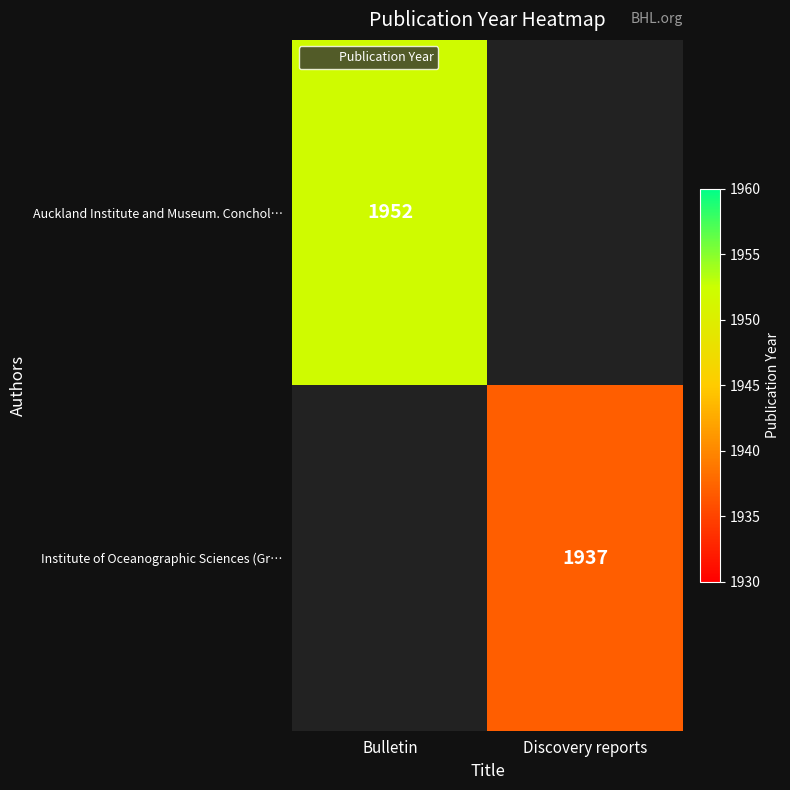

What is the greatest value displayed?

1952.0